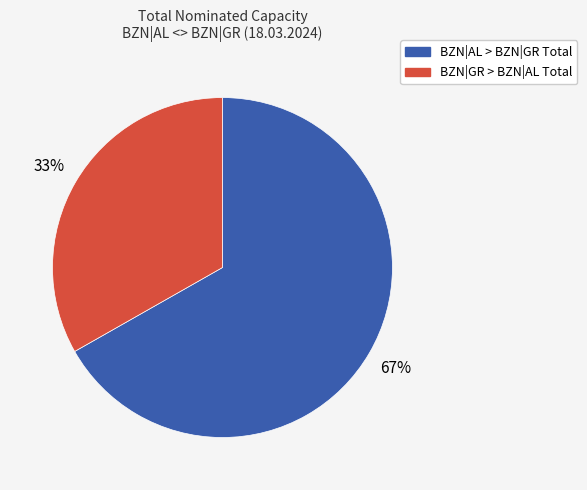

To the nearest percent, what percentage of the pie is BZN|AL > BZN|GR Total?

67%